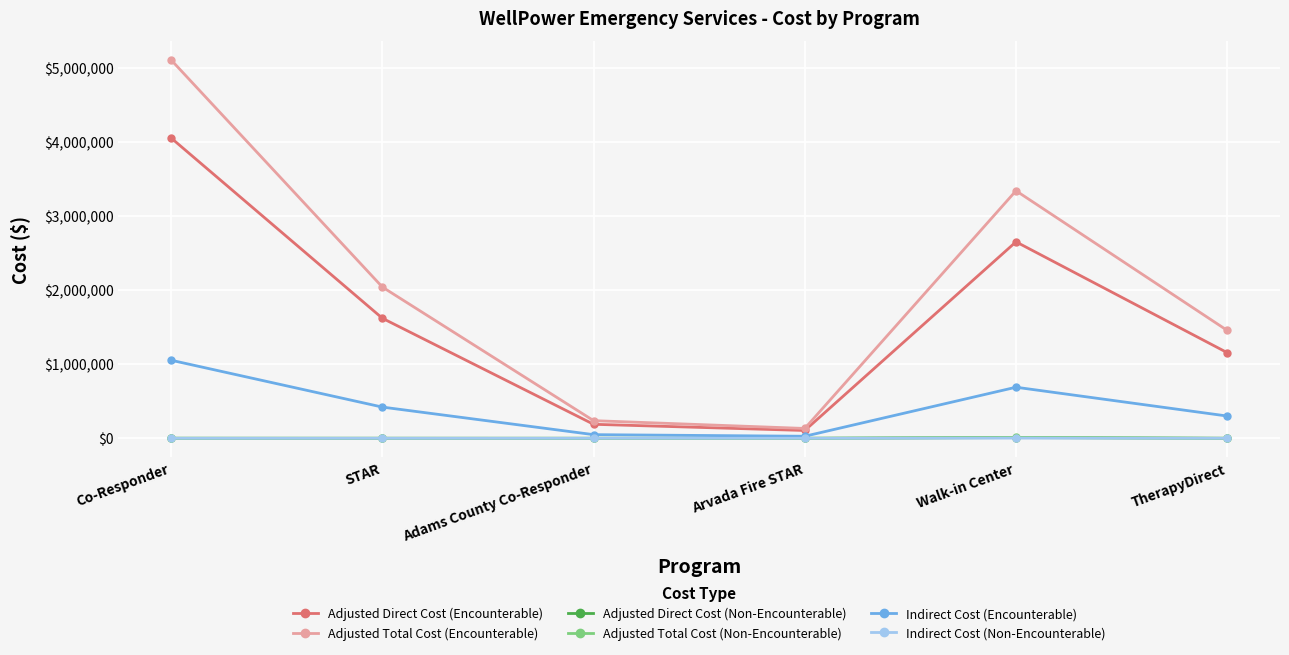

The Adjusted Direct Cost (Non-Encounterable) series shows 393.0 at Co-Responder. True or false?

True